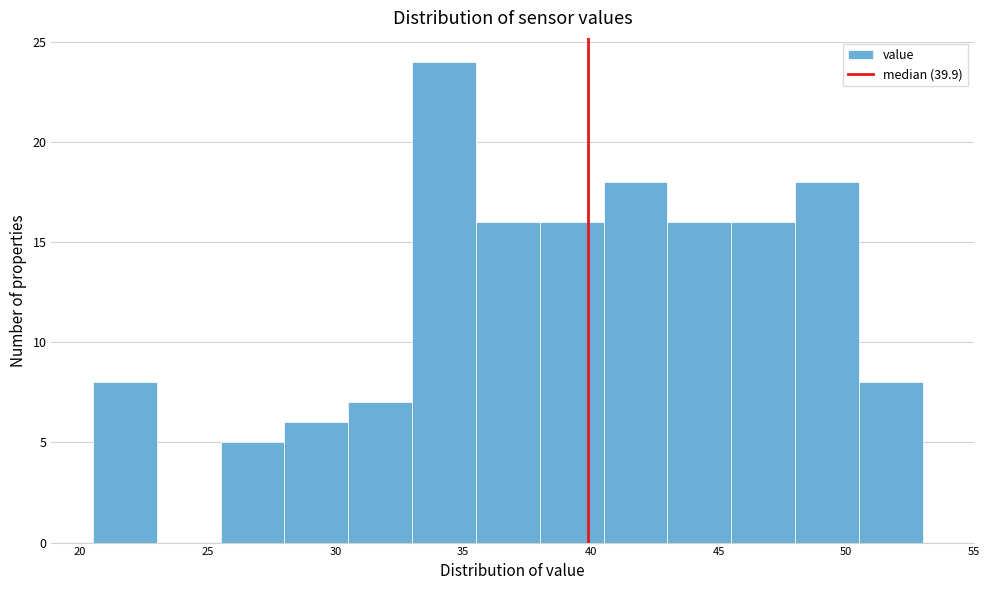

Which range on the x-axis has the tallest bar?

33.0 to 35.5